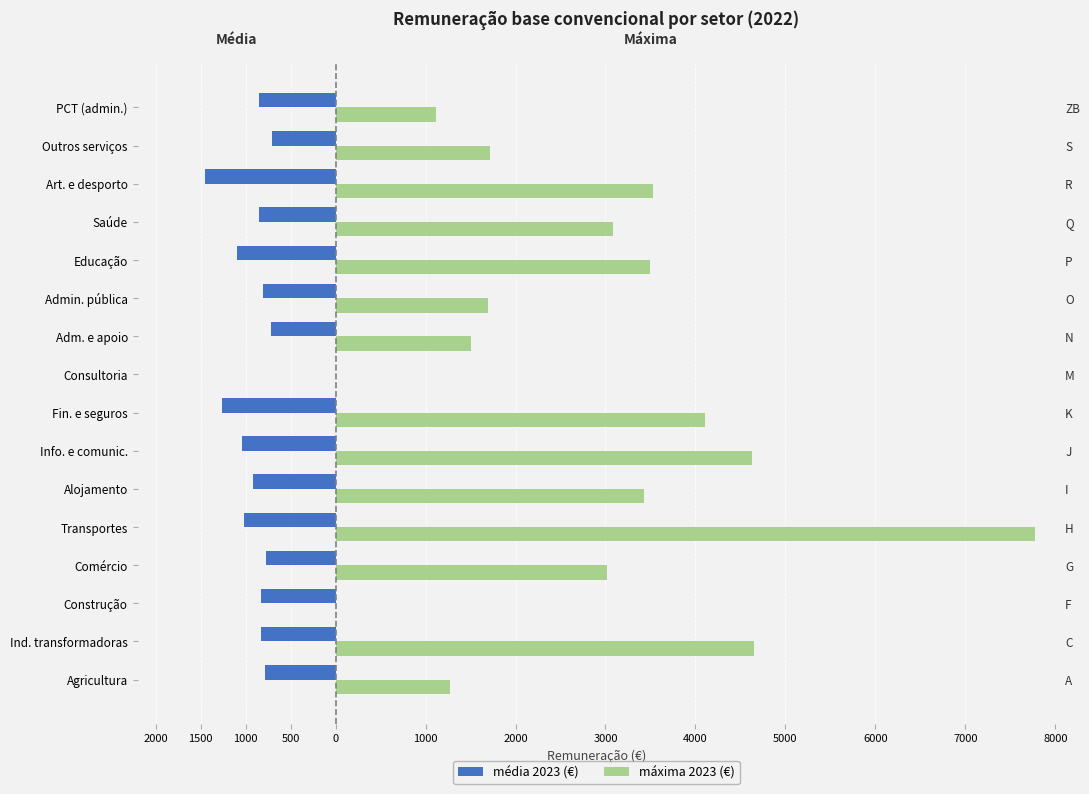

Is it true that máxima 2023 (€) equals 7885.8 at Info. e comunic.?

False